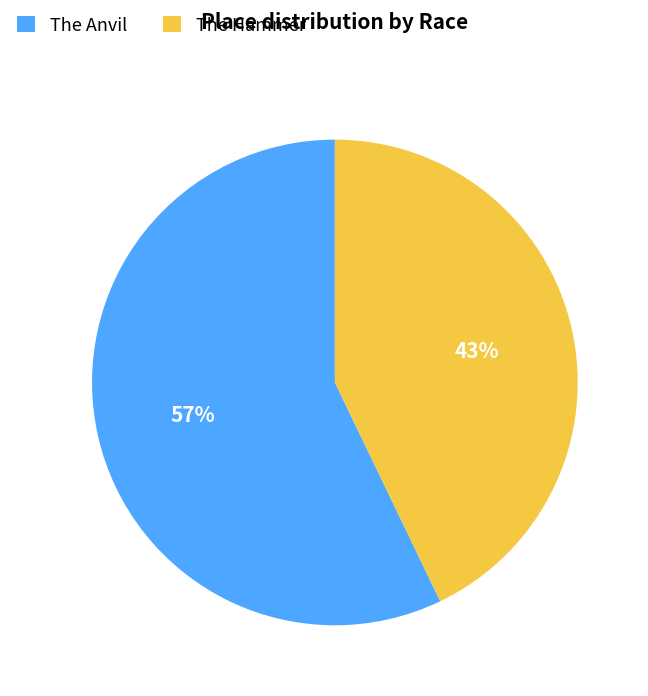

Is the sum of The Hammer and The Anvil greater than half?

Yes